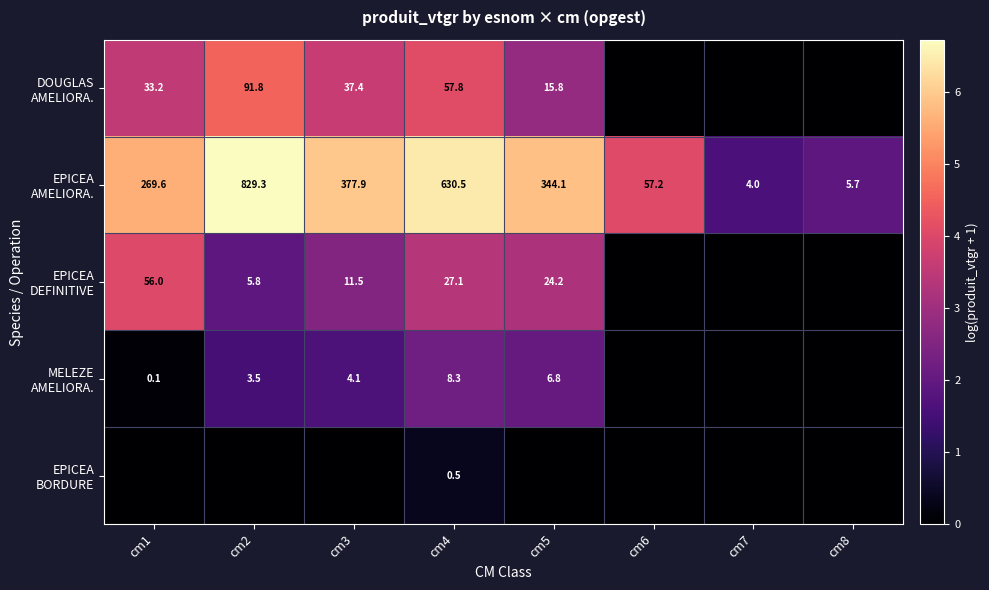

Between cm2 and cm4, which is larger?

cm2